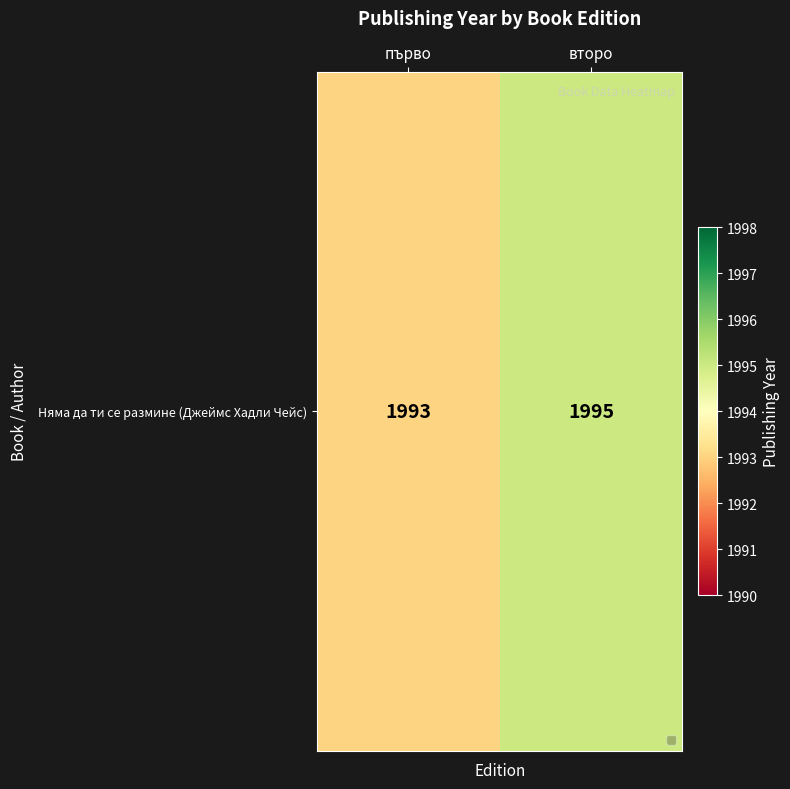

What is the average value?

1994